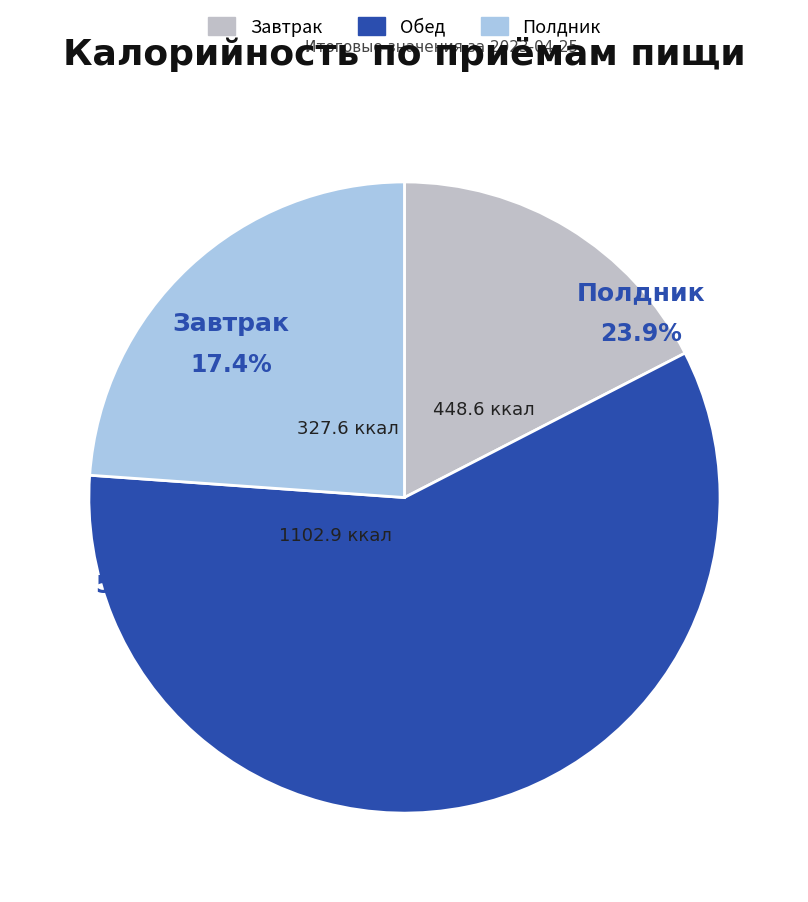

Count the number of slices in the pie.

3